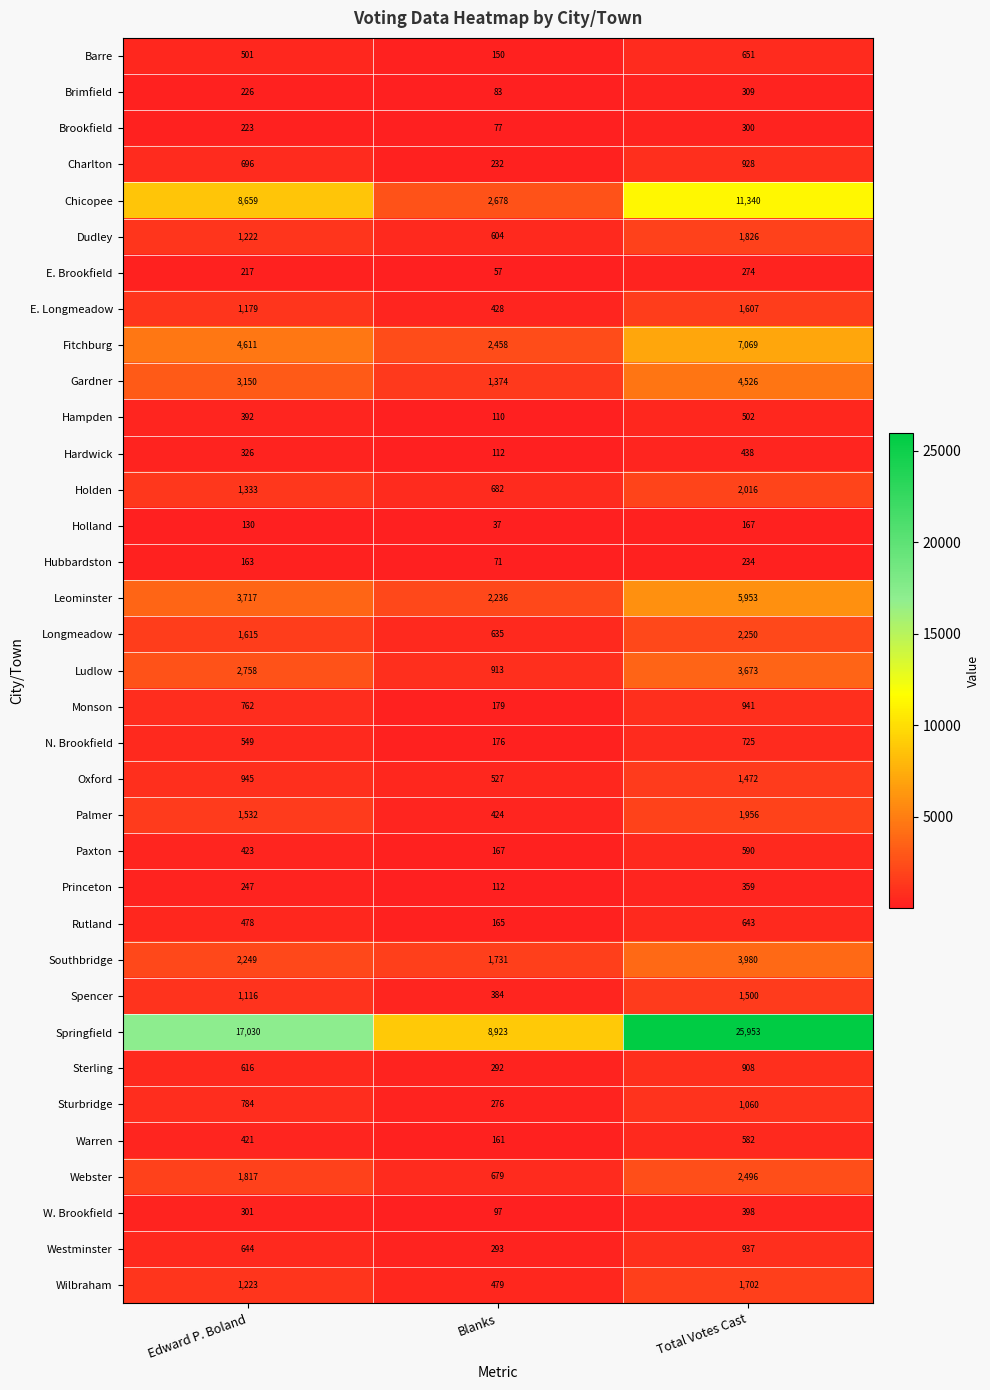

What is the maximum value shown in the chart?

25953